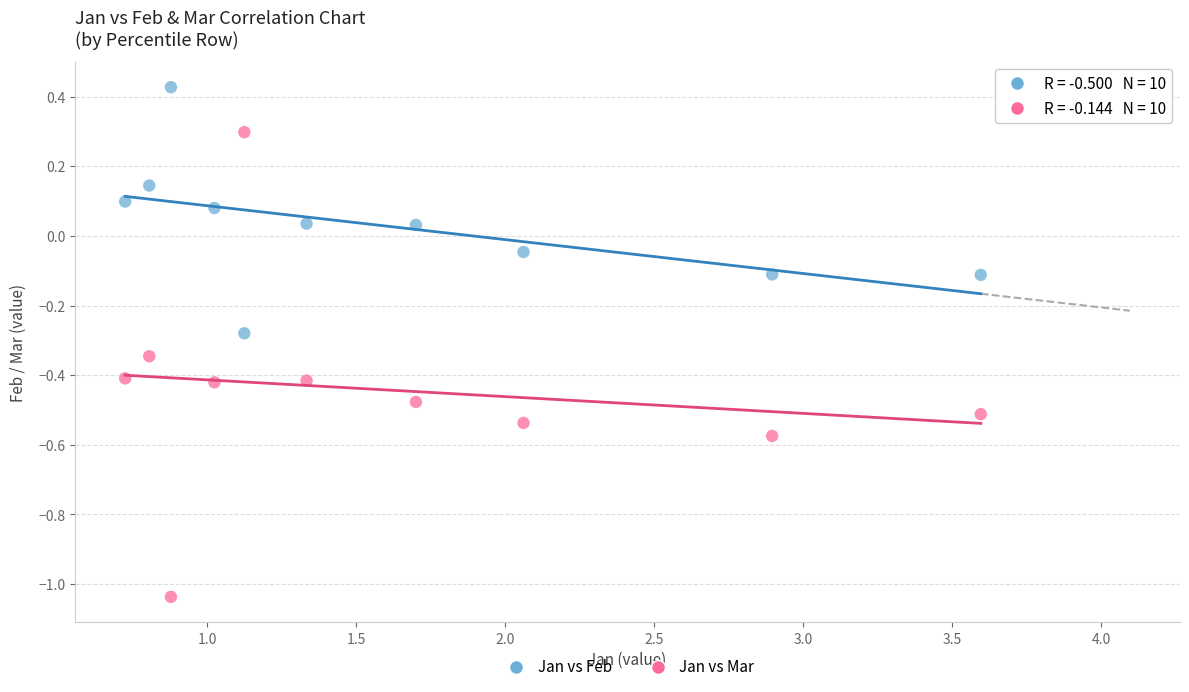

Across all data points, what is the range of Y values (max minus min)?

1.5